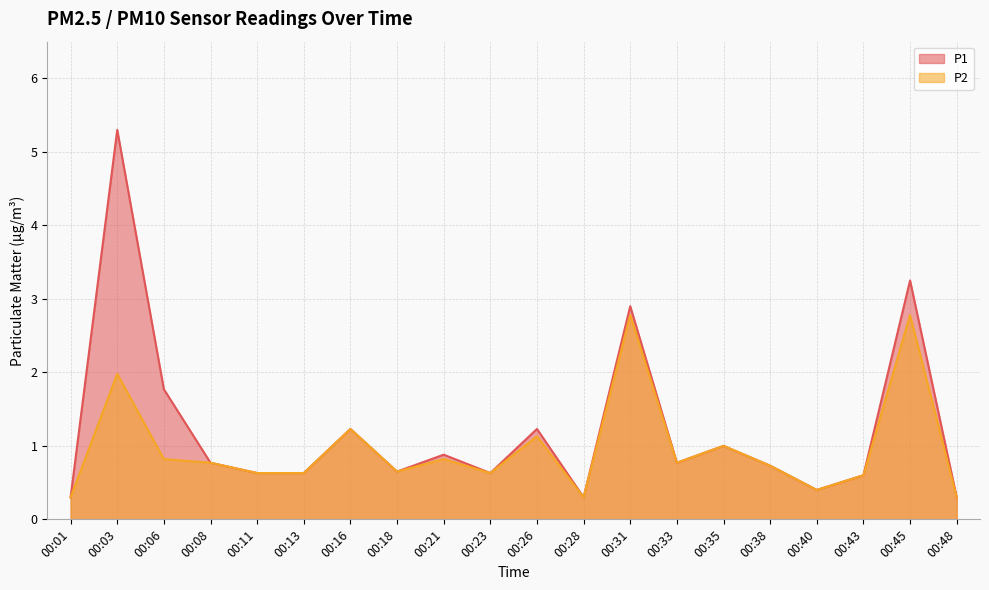

What is the sum of all P2 values?

19.2